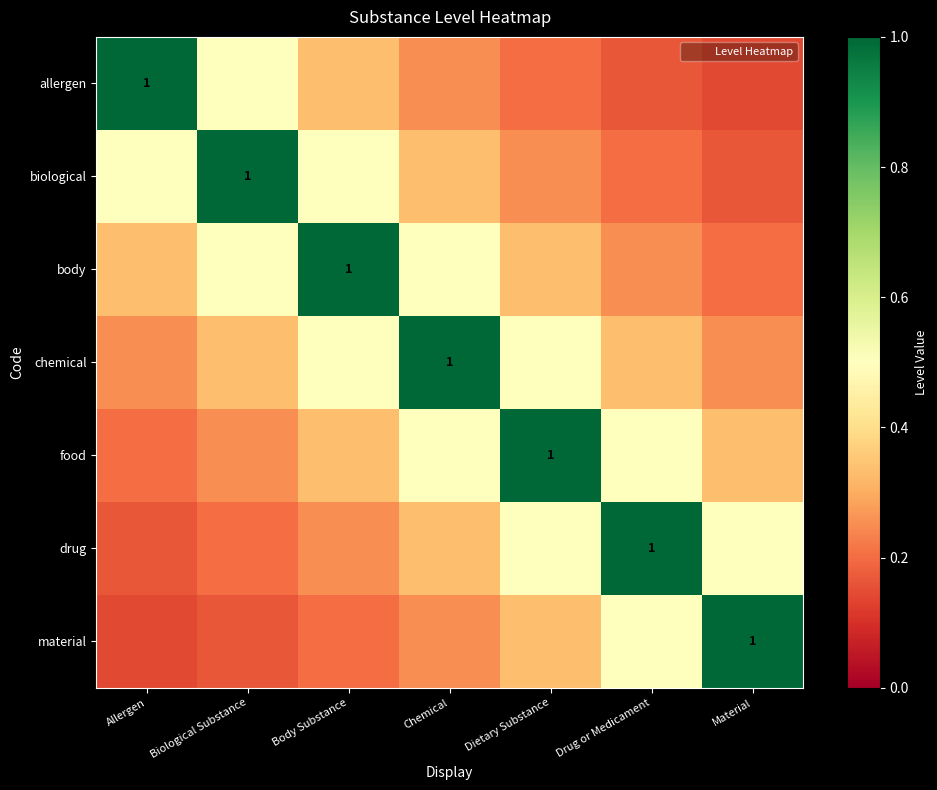

What is the lowest value of the body series?

0.2